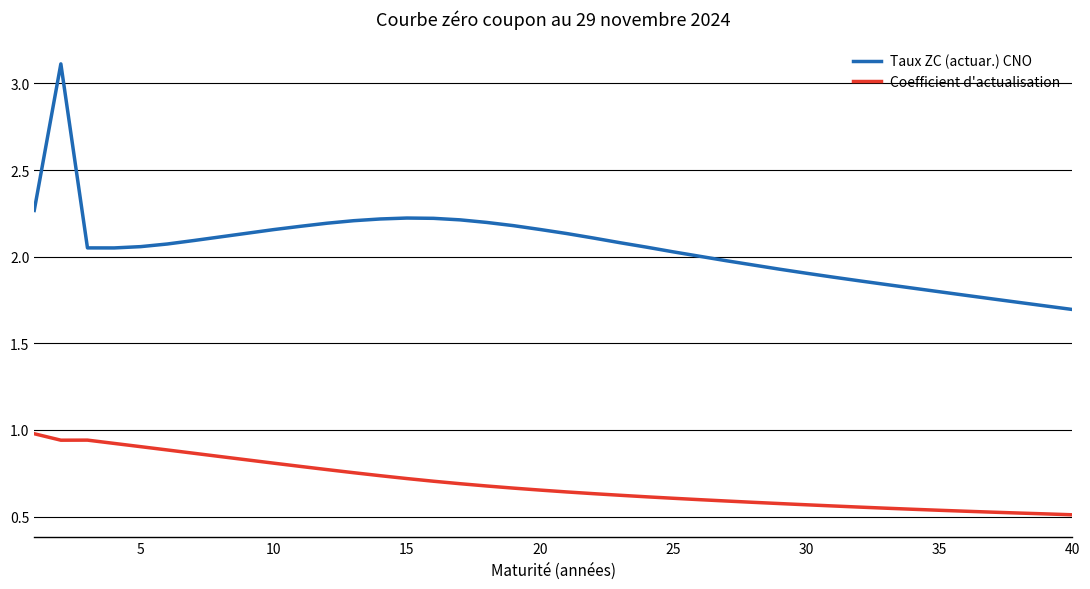

What is the difference between the maximum and minimum values in the Taux ZC (actuar.) CNO series?

1.4